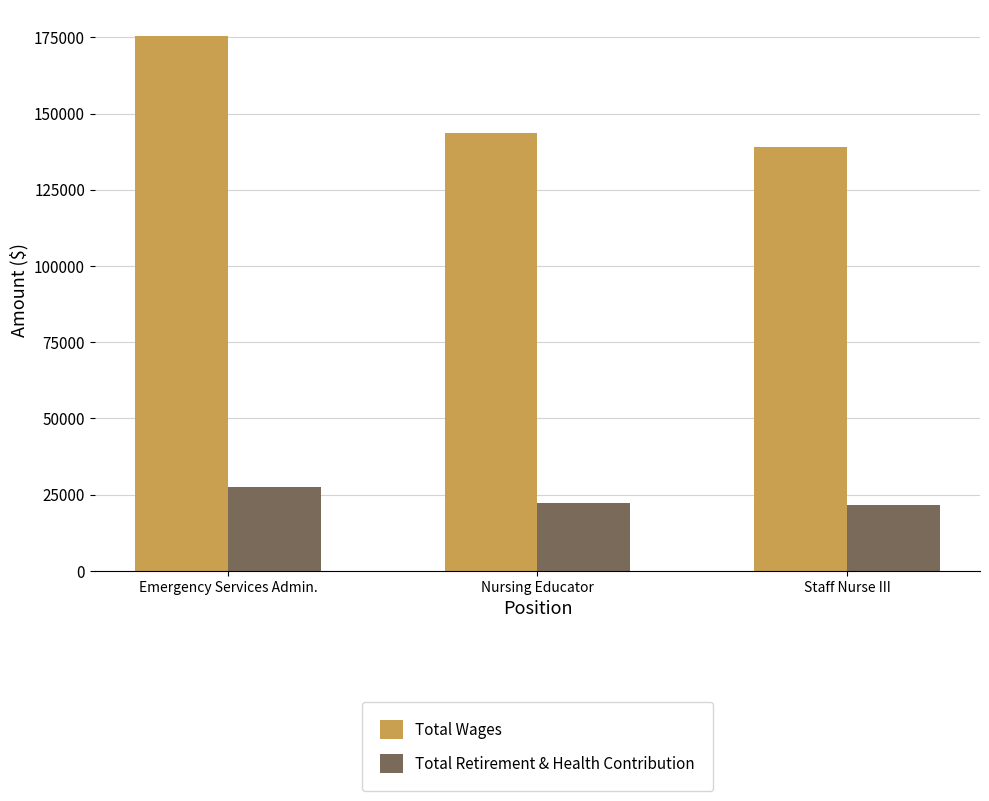

List the labels in order of Total Wages value, smallest first.

Staff Nurse III, Nursing Educator, Emergency Services Admin.